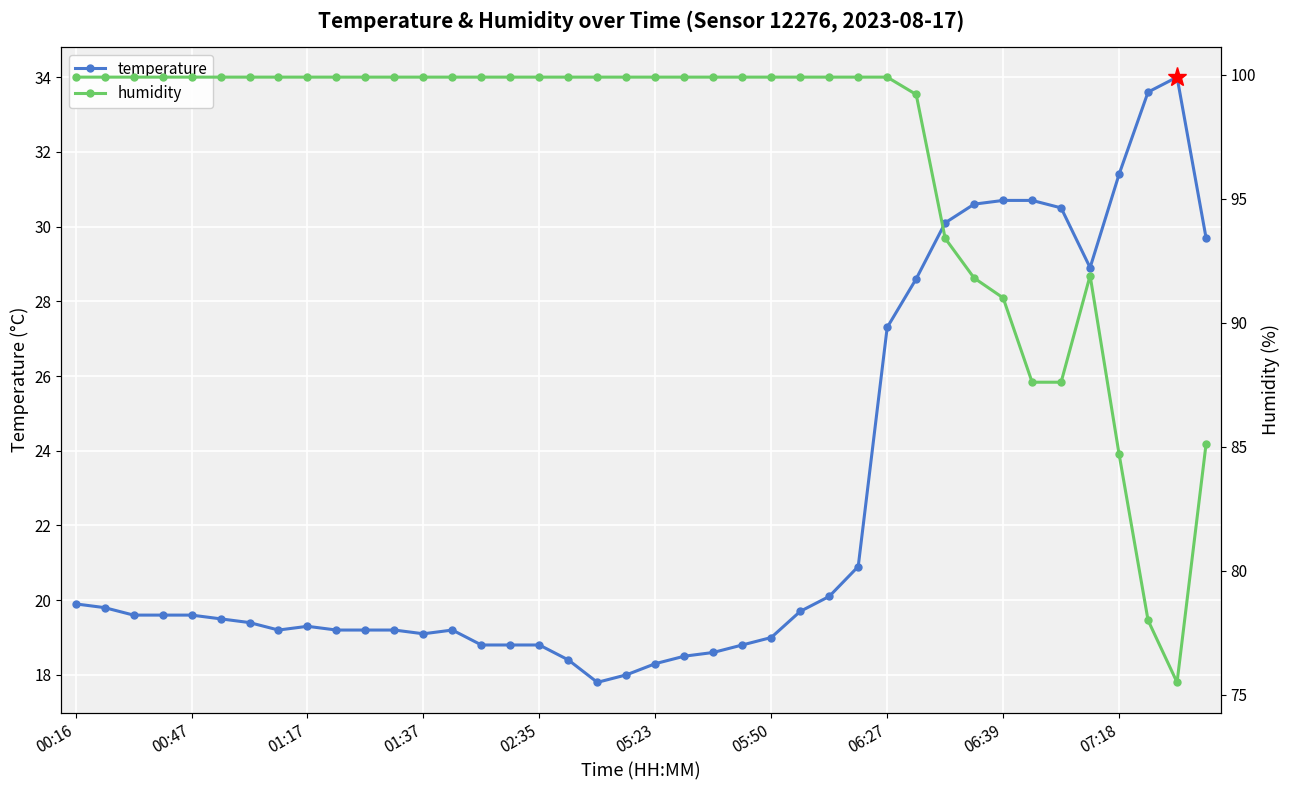

List the series in order of their peak value, highest first.

humidity, temperature